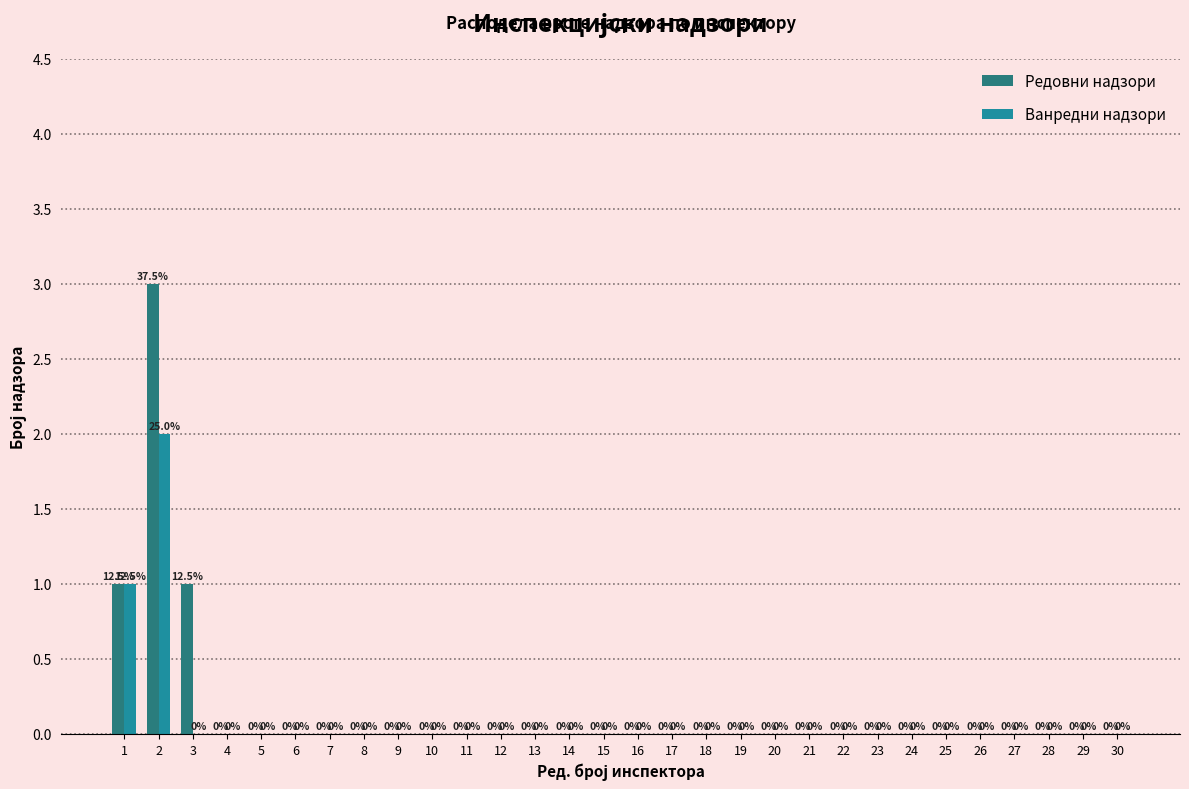

Reading left to right, transcribe all the data shown in this chart.

Редовни надзори: 1=1	2=3	3=1	4=0	5=0	6=0	7=0	8=0	9=0	10=0	11=0	12=0	13=0	14=0	15=0	16=0	17=0	18=0	19=0	20=0	21=0	22=0	23=0	24=0	25=0	26=0	27=0	28=0	29=0	30=0
Ванредни надзори: 1=1	2=2	3=0	4=0	5=0	6=0	7=0	8=0	9=0	10=0	11=0	12=0	13=0	14=0	15=0	16=0	17=0	18=0	19=0	20=0	21=0	22=0	23=0	24=0	25=0	26=0	27=0	28=0	29=0	30=0